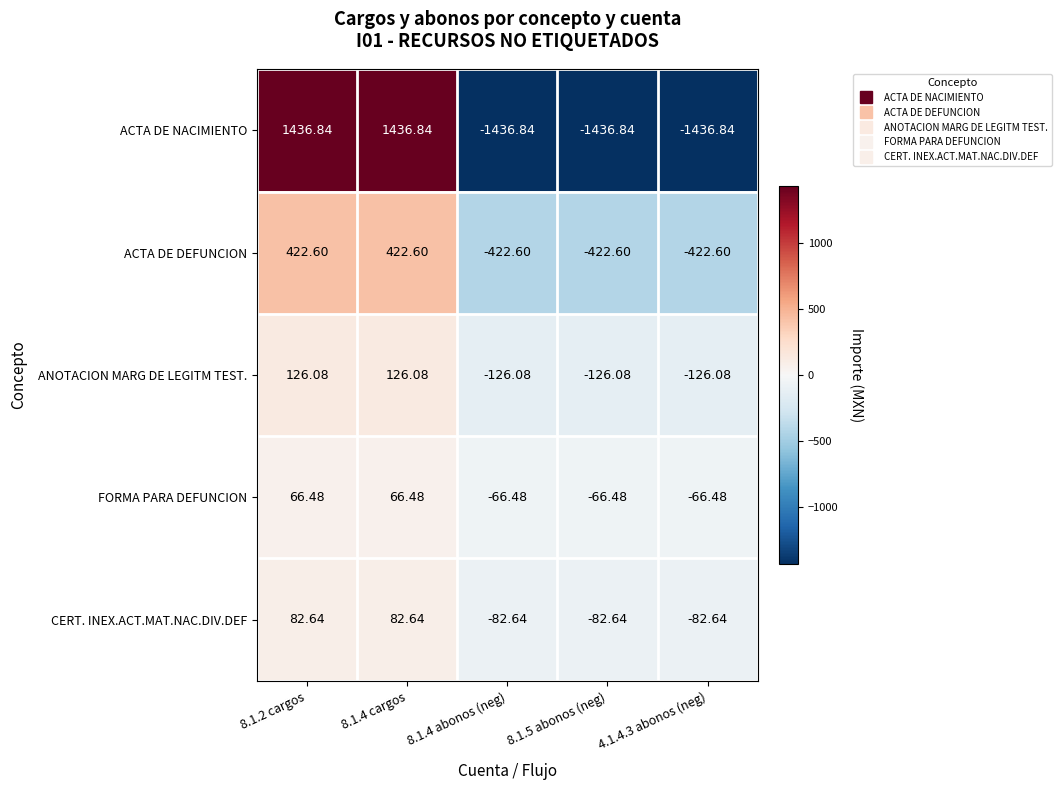

List the series in order of their peak value, lowest first.

FORMA PARA DEFUNCION, CERT. INEX.ACT.MAT.NAC.DIV.DEF, ANOTACION MARG DE LEGITM TEST., ACTA DE DEFUNCION, ACTA DE NACIMIENTO